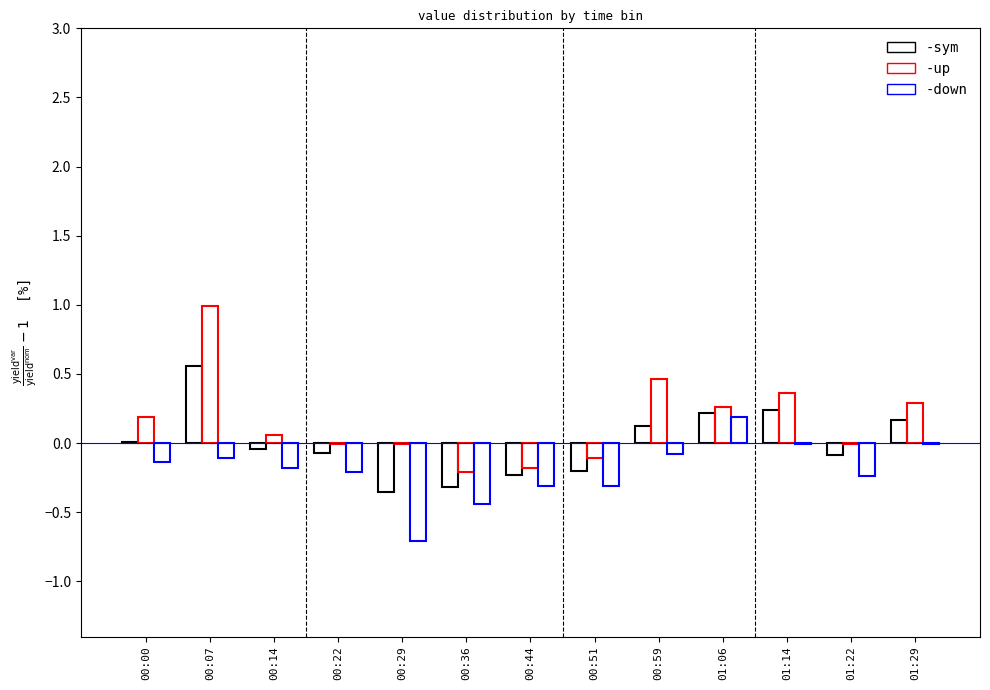

Are the bars horizontal?

No